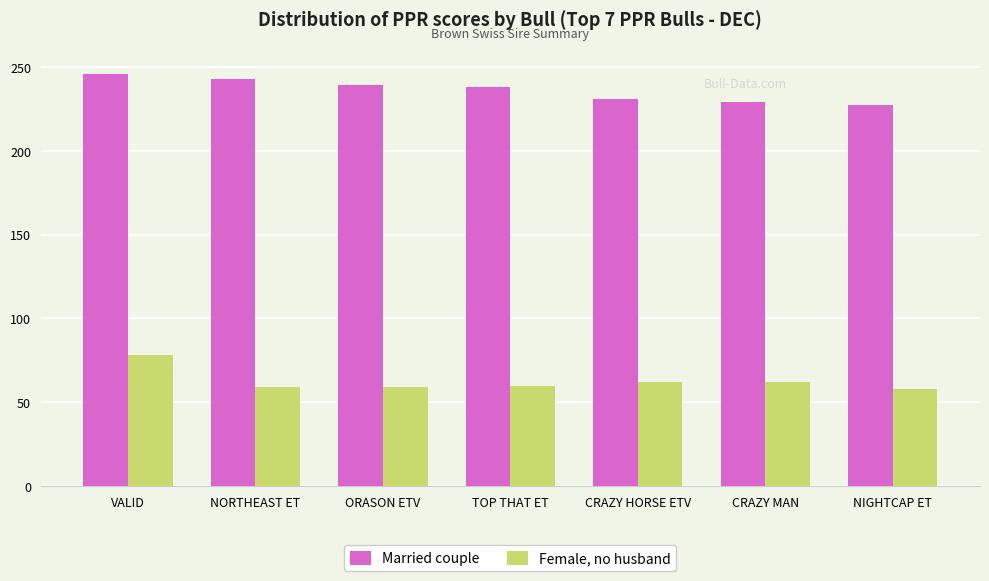

What is the minimum value for Female, no husband?

58